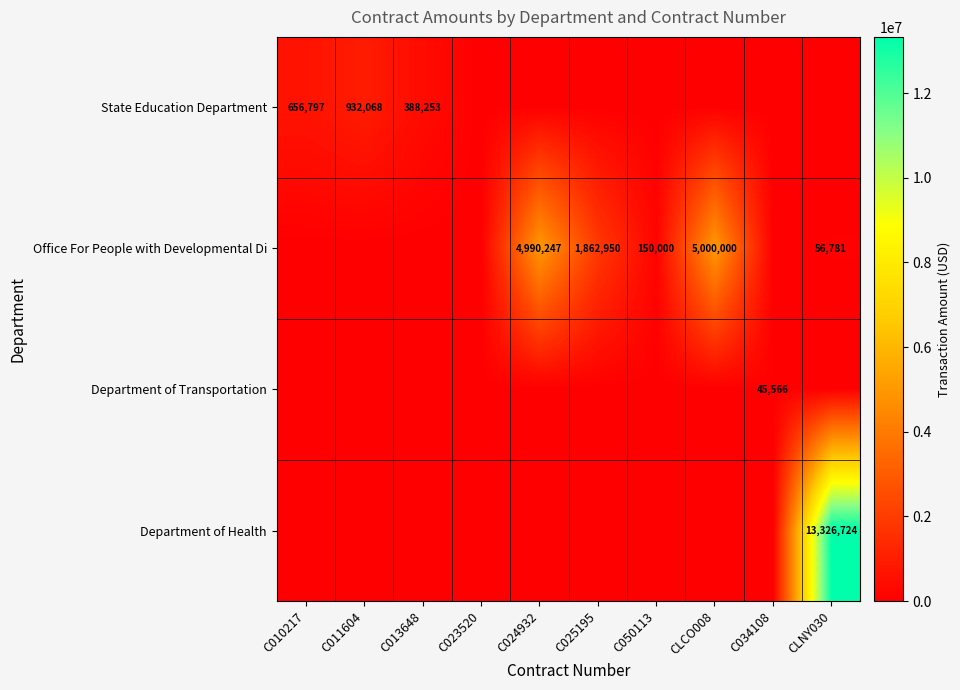

Between C023520 and C010217, which is larger?

C010217